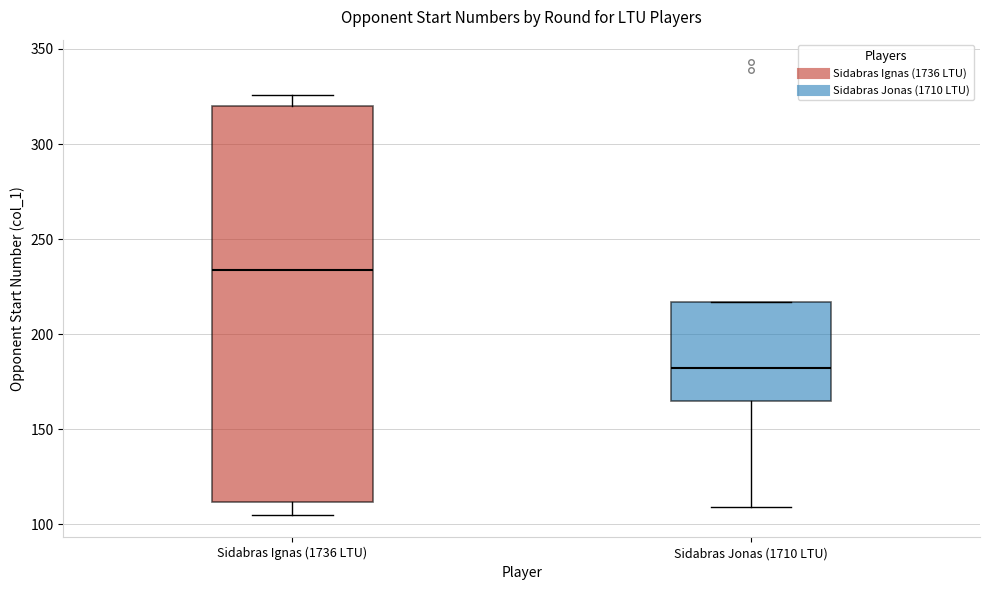

Reading left to right, transcribe this box plot: for each box, give where its median line is, the range the box spans, and where its two whiskers end, as read against the y-axis. The values are not printed on the chart, so give them approximately, as read against the axis.

Sidabras Ignas (1736 LTU): median 235, box 110 to 320, whiskers 105 to 325
Sidabras Jonas (1710 LTU): median 180, box 165 to 215, whiskers 110 to 215